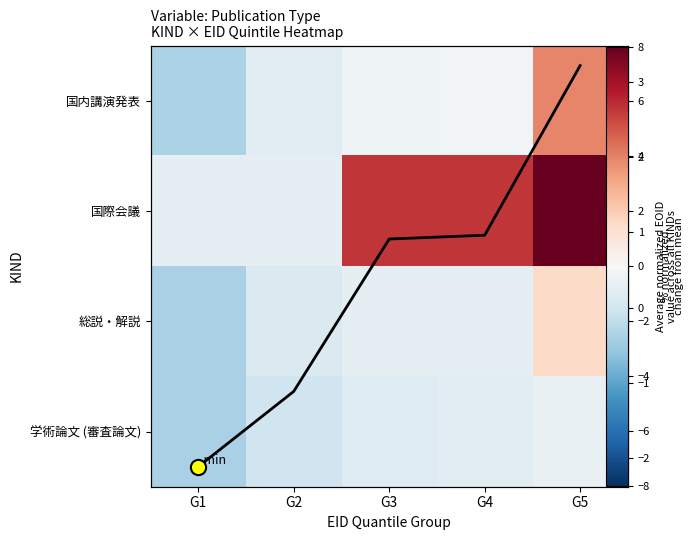

Which category has the lowest value in the 総説・解説 series?

G1